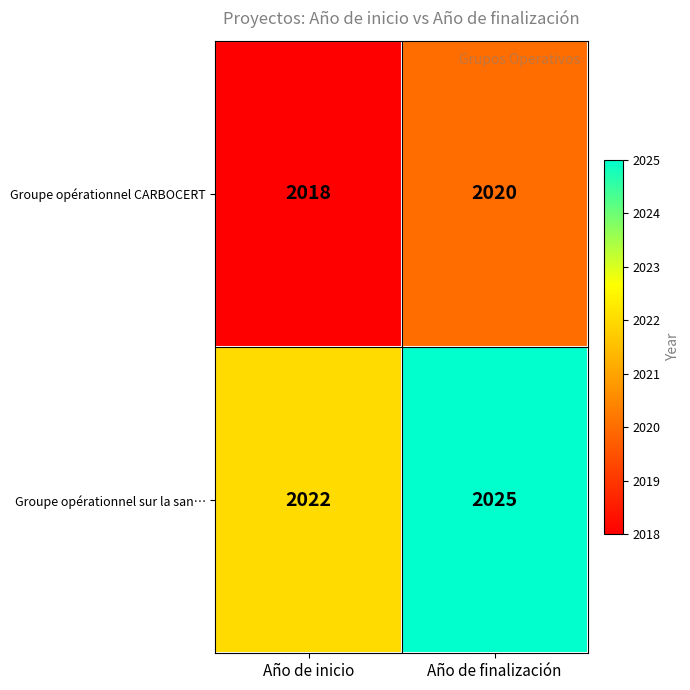

The value of Groupe opérationnel sur la san… at Año de inicio is 2022. True or false?

True